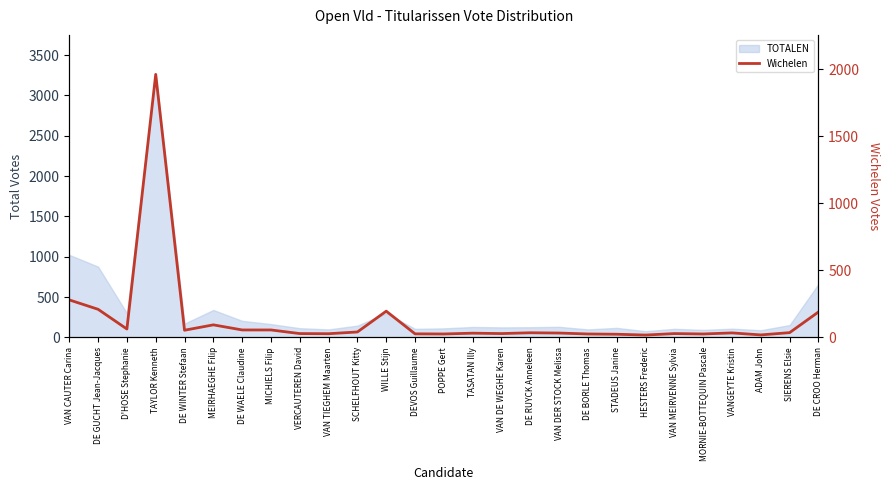

The value at VAN CAUTER Carina is 280. True or false?

True